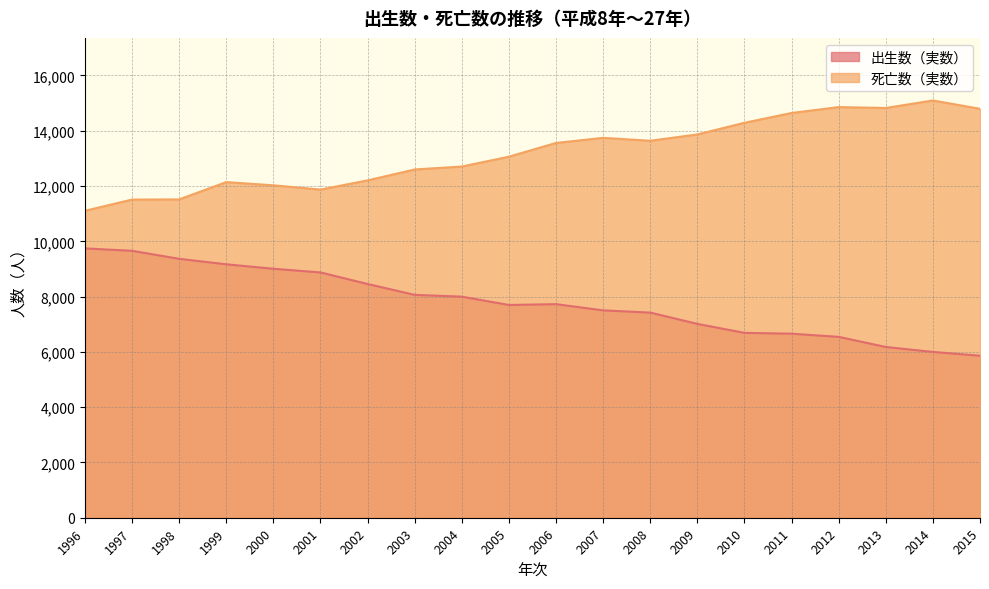

What is the difference between the maximum and minimum values in the 出生数（実数） series?

3883